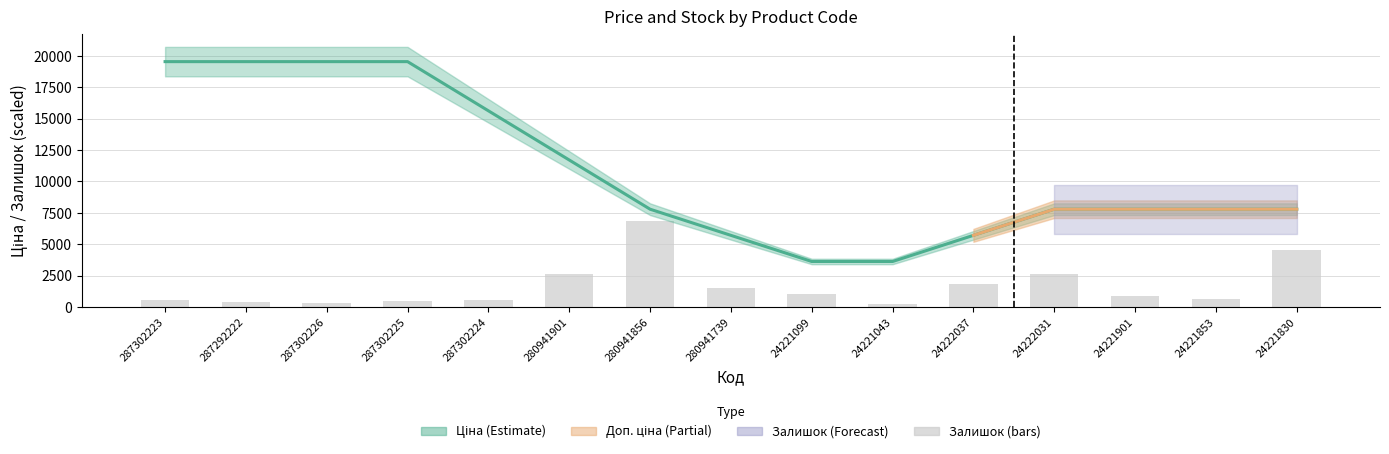

What is the label of the 14th bar from the left?

24221853